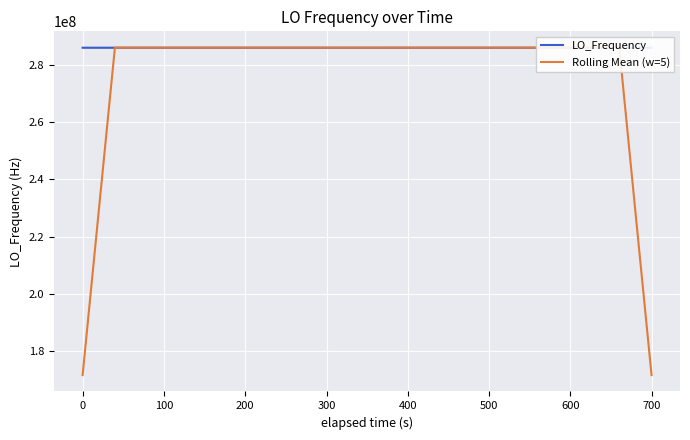

What is the difference between the maximum and minimum values in the Rolling Mean (w=5) series?

114418803.9